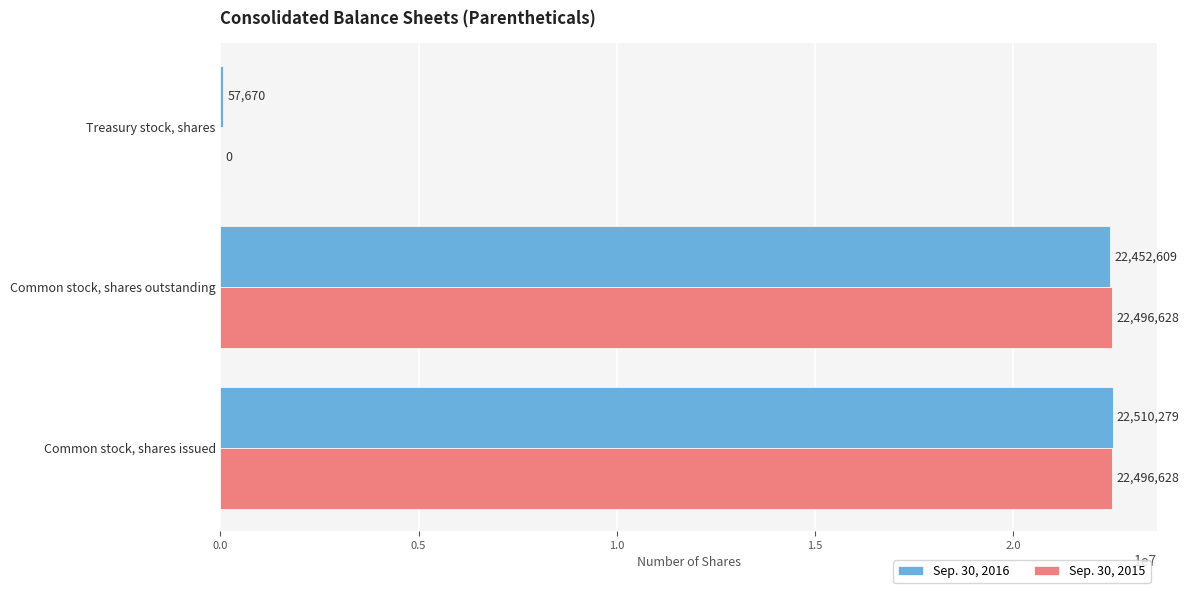

What is the greatest value displayed?

22510279